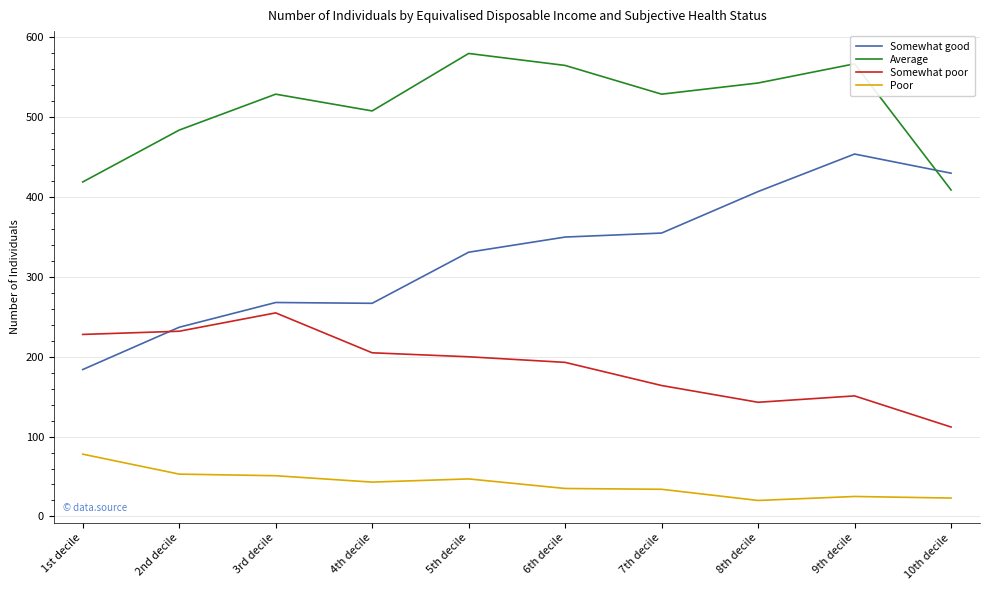

True or false: Average and Poor cross at least once.

False